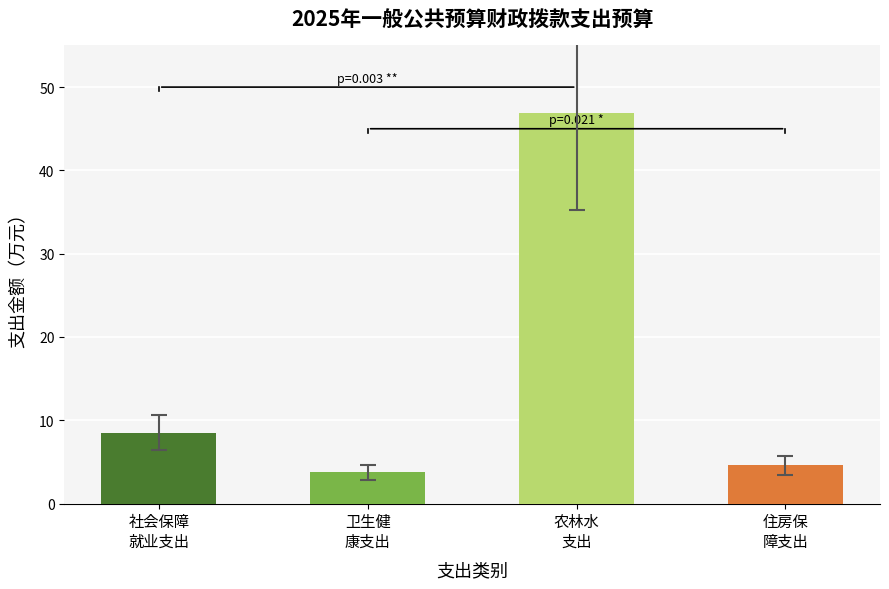

What is the difference between the second highest and minimum values?

4.8